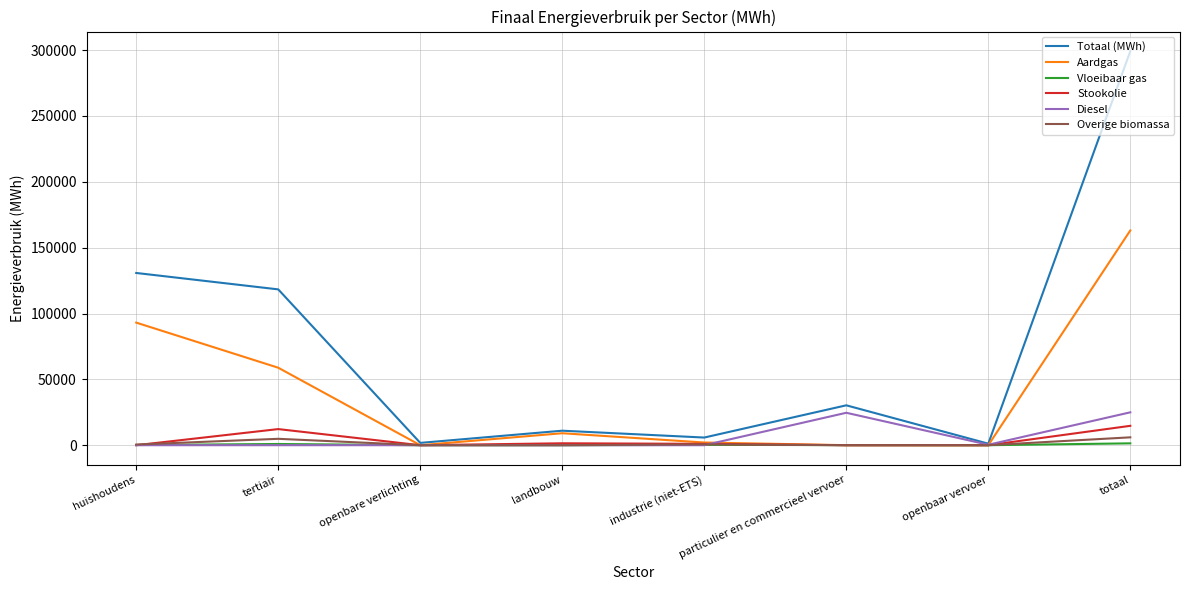

List the series in order of their peak value, highest first.

Totaal (MWh), Aardgas, Diesel, Stookolie, Overige biomassa, Vloeibaar gas